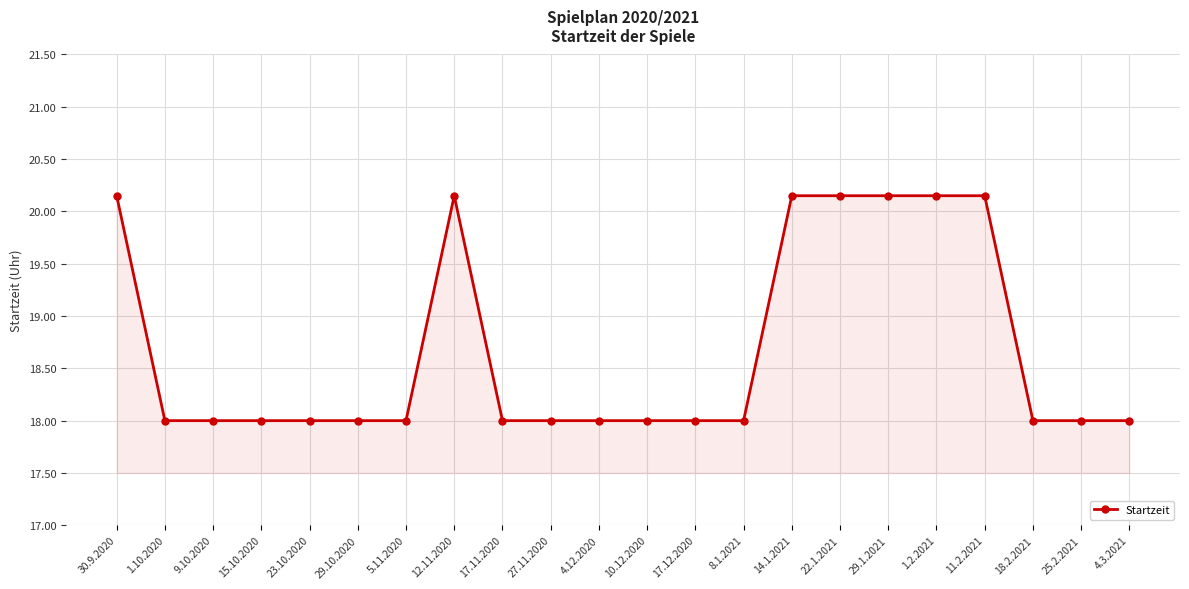

The chart shows a value of 30.6 at 17.12.2020. True or false?

False